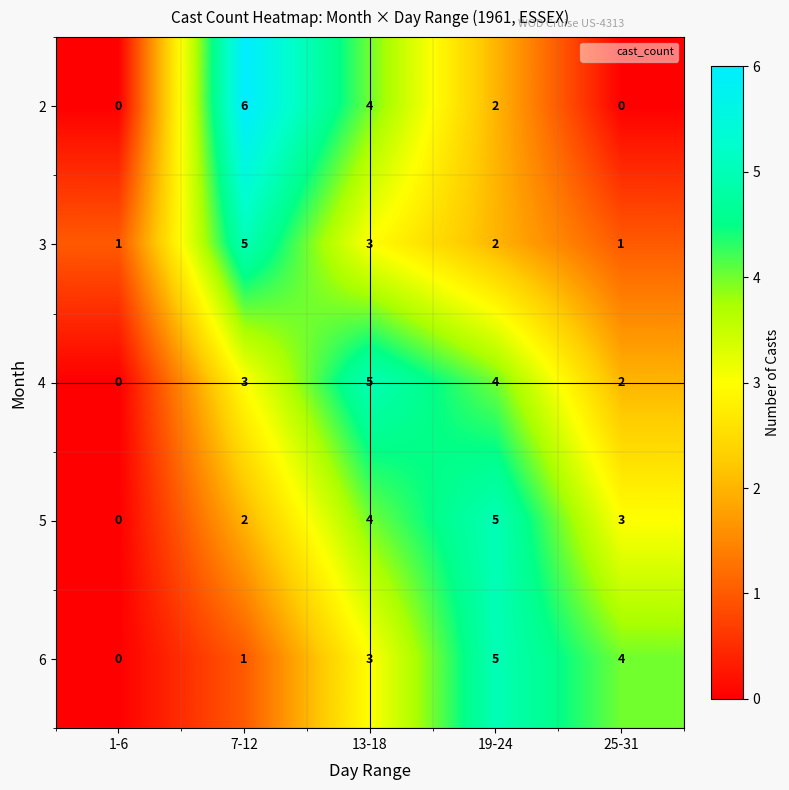

What is the total value across all series at 13-18?

19